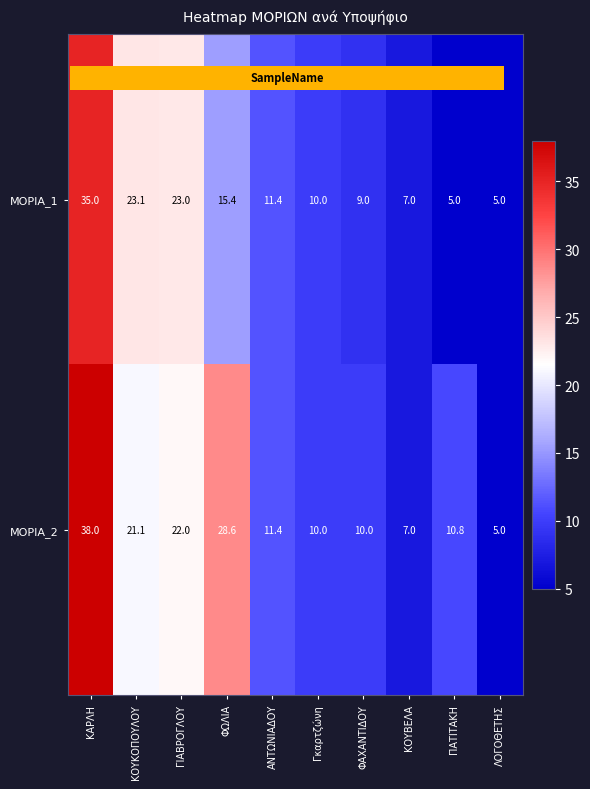

What is the minimum value for ΜΟΡΙΑ_2?

5.0